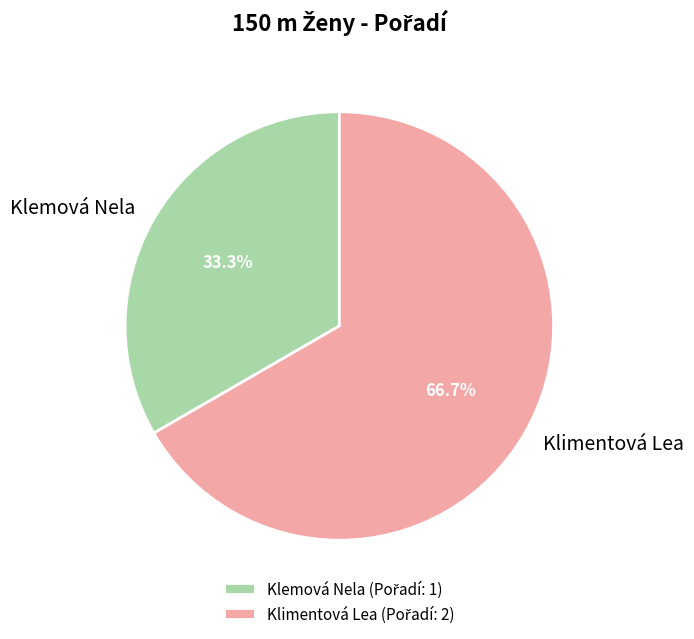

What percentage is NOT represented by Klimentová Lea?

33.3%